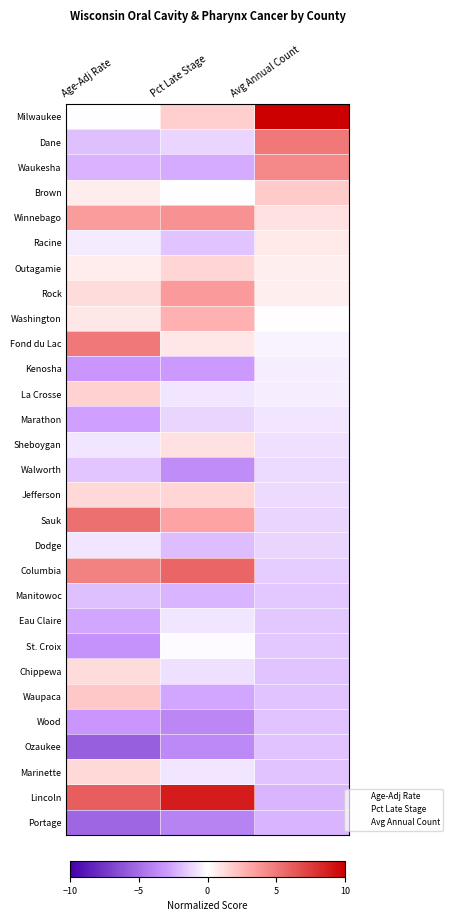

Reading right to left, extract all data points from this chart.

Milwaukee: Avg Annual Count=13.0	Pct Late Stage=1.7	Age-Adj Rate=-0.0
Dane: Avg Annual Count=5.1	Pct Late Stage=-1.2	Age-Adj Rate=-1.9
Waukesha: Avg Annual Count=4.3	Pct Late Stage=-2.5	Age-Adj Rate=-2.2
Brown: Avg Annual Count=1.8	Pct Late Stage=-0.0	Age-Adj Rate=0.7
Winnebago: Avg Annual Count=1.1	Pct Late Stage=4.0	Age-Adj Rate=3.6
Racine: Avg Annual Count=0.7	Pct Late Stage=-1.7	Age-Adj Rate=-0.6
Outagamie: Avg Annual Count=0.6	Pct Late Stage=1.4	Age-Adj Rate=0.7
Rock: Avg Annual Count=0.6	Pct Late Stage=3.6	Age-Adj Rate=1.2
Washington: Avg Annual Count=0.0	Pct Late Stage=2.8	Age-Adj Rate=0.9
Fond du Lac: Avg Annual Count=-0.3	Pct Late Stage=0.8	Age-Adj Rate=5.0
Kenosha: Avg Annual Count=-0.5	Pct Late Stage=-2.9	Age-Adj Rate=-3.1
La Crosse: Avg Annual Count=-0.5	Pct Late Stage=-0.7	Age-Adj Rate=1.6
Marathon: Avg Annual Count=-0.7	Pct Late Stage=-1.2	Age-Adj Rate=-2.8
Sheboygan: Avg Annual Count=-0.9	Pct Late Stage=1.1	Age-Adj Rate=-0.8
Walworth: Avg Annual Count=-1.1	Pct Late Stage=-3.6	Age-Adj Rate=-1.7
Jefferson: Avg Annual Count=-1.1	Pct Late Stage=1.5	Age-Adj Rate=1.4
Sauk: Avg Annual Count=-1.2	Pct Late Stage=3.2	Age-Adj Rate=5.4
Dodge: Avg Annual Count=-1.2	Pct Late Stage=-1.9	Age-Adj Rate=-0.8
Columbia: Avg Annual Count=-1.4	Pct Late Stage=5.7	Age-Adj Rate=4.6
Manitowoc: Avg Annual Count=-1.6	Pct Late Stage=-2.1	Age-Adj Rate=-1.9
Eau Claire: Avg Annual Count=-1.6	Pct Late Stage=-0.7	Age-Adj Rate=-2.6
St. Croix: Avg Annual Count=-1.6	Pct Late Stage=-0.1	Age-Adj Rate=-3.3
Chippewa: Avg Annual Count=-1.8	Pct Late Stage=-0.9	Age-Adj Rate=1.2
Waupaca: Avg Annual Count=-1.8	Pct Late Stage=-2.6	Age-Adj Rate=1.9
Wood: Avg Annual Count=-1.8	Pct Late Stage=-3.8	Age-Adj Rate=-3.1
Ozaukee: Avg Annual Count=-1.8	Pct Late Stage=-3.7	Age-Adj Rate=-5.7
Marinette: Avg Annual Count=-1.8	Pct Late Stage=-0.8	Age-Adj Rate=1.4
Lincoln: Avg Annual Count=-2.1	Pct Late Stage=8.8	Age-Adj Rate=6.1
Portage: Avg Annual Count=-2.1	Pct Late Stage=-4.0	Age-Adj Rate=-5.3